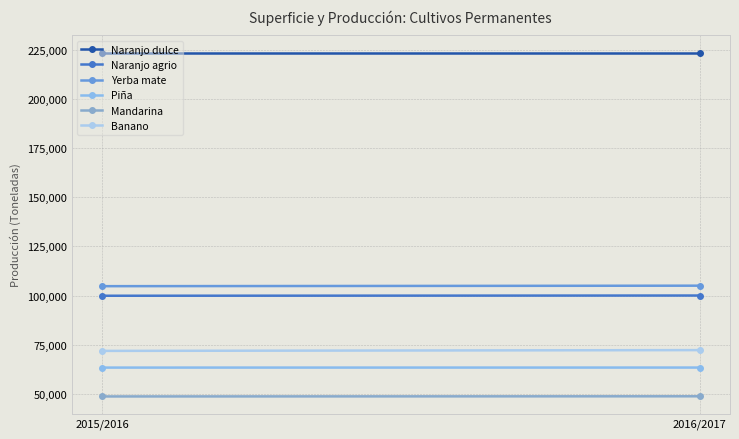

What is the sum of all Yerba mate values?

209755.8